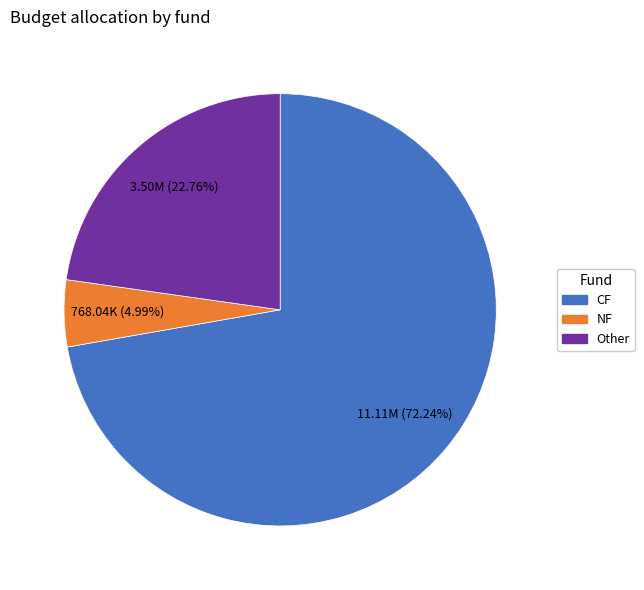

Between NF and CF, which is larger?

CF